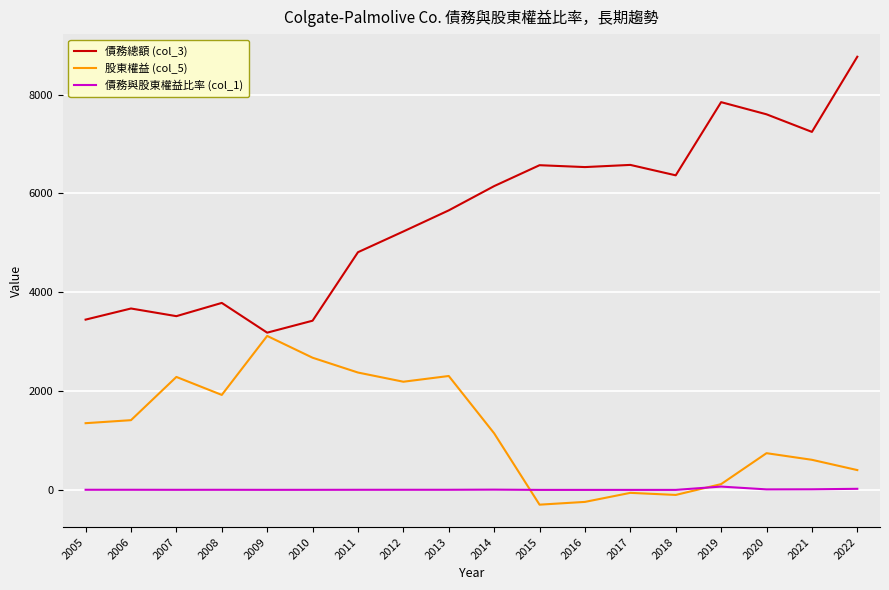

The 債務總額 (col_3) series shows 5653.7 at 2010. True or false?

False